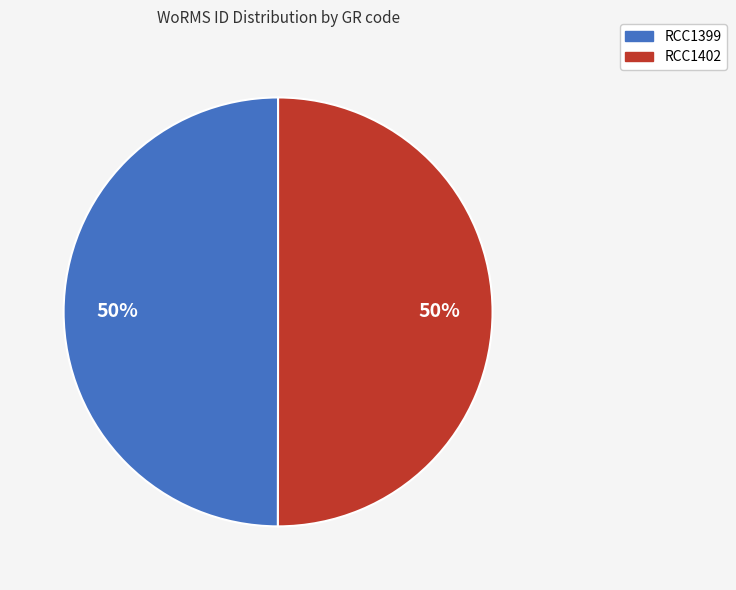

How many segments does this pie chart have?

2